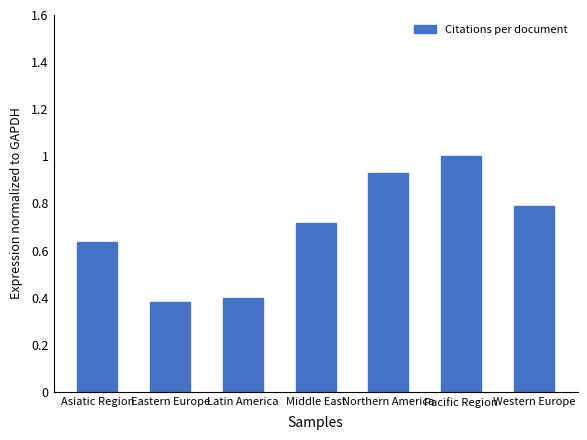

What position from the right is Pacific Region?

2